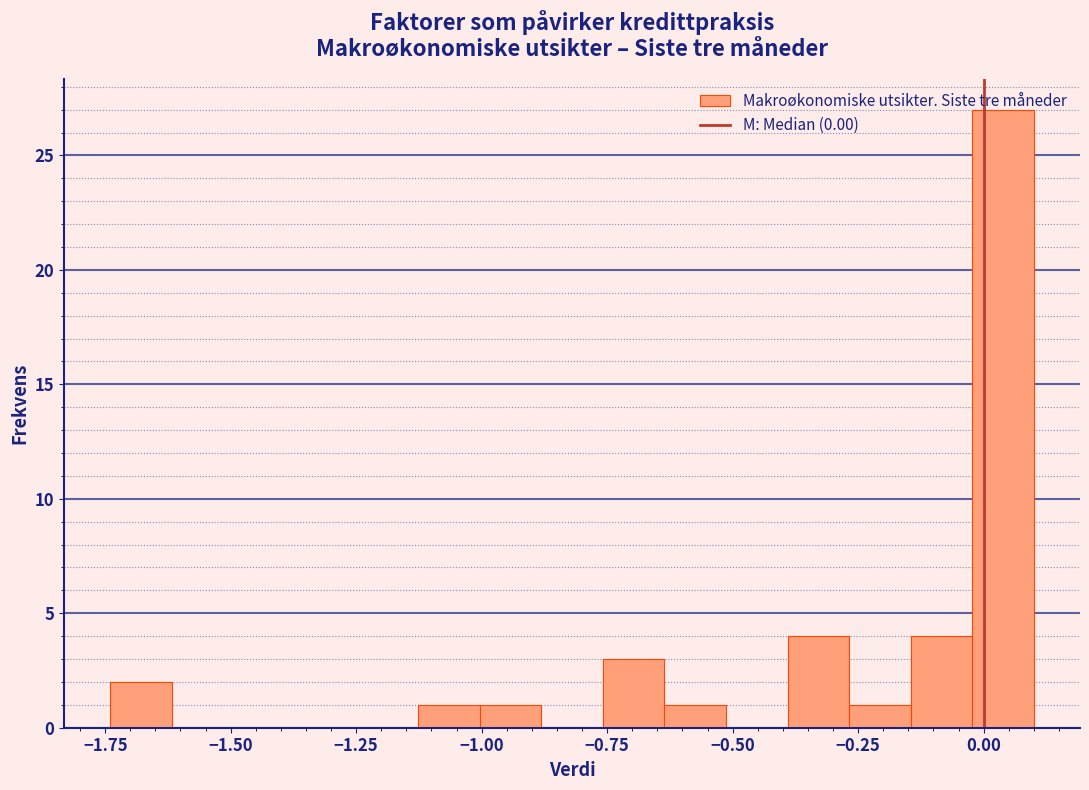

Read against the x-axis, roughly where is the centre of the tallest bar?

0.05